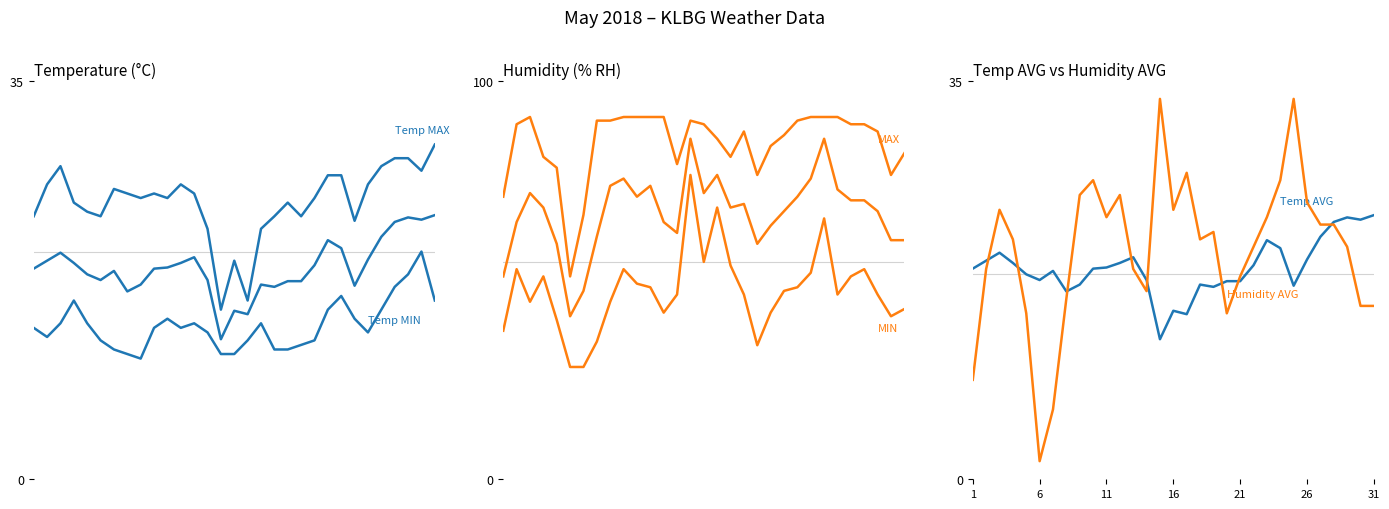

True or false: Humidity MIN (% RH) and Temp MIN (°C) cross at least once.

False